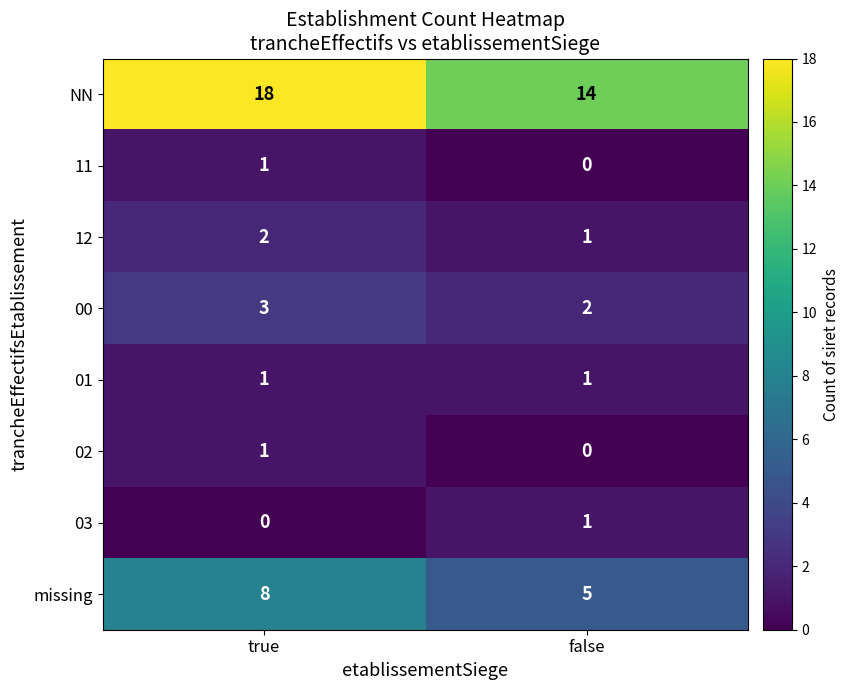

Reading left to right, extract all data points from this chart.

NN: 18	14
11: 1	0
12: 2	1
00: 3	2
01: 1	1
02: 1	0
03: 0	1
missing: 8	5